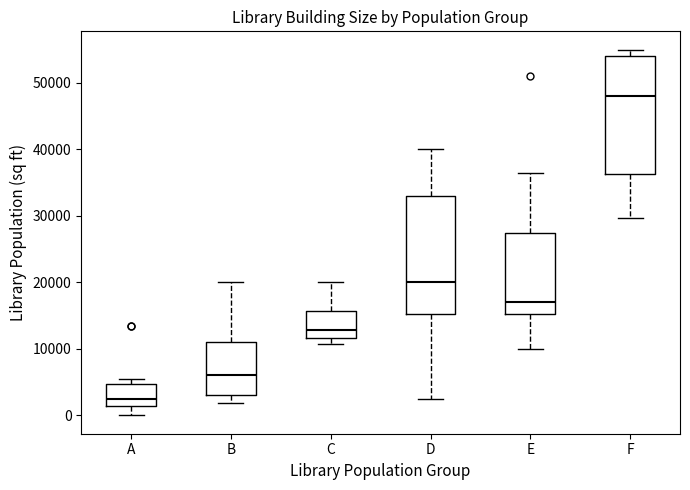

Which box's median line is the lowest?

A